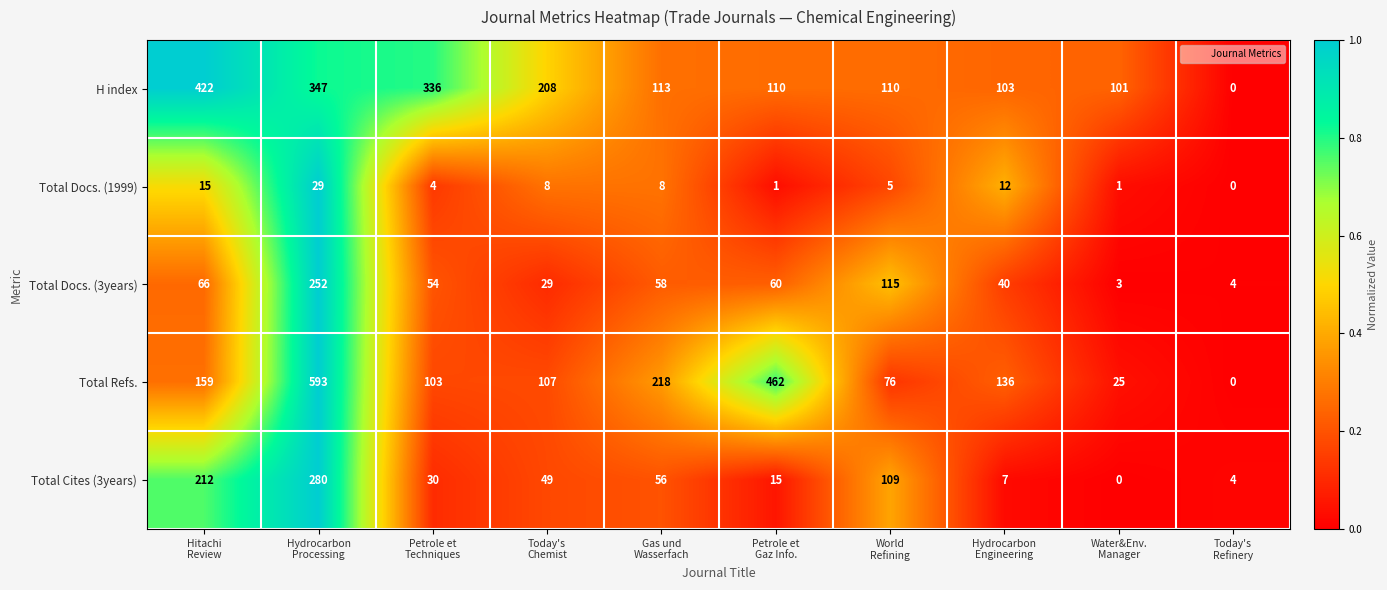

Which series has the largest range (max minus min)?

Total Refs.